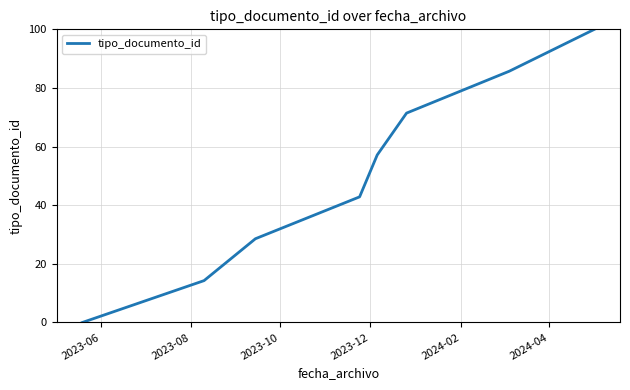

How many values exceed 57?

4